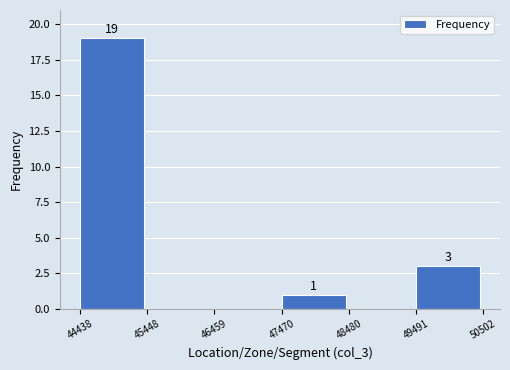

Over which range of the x-axis is the bar tallest?

44438 to 45448